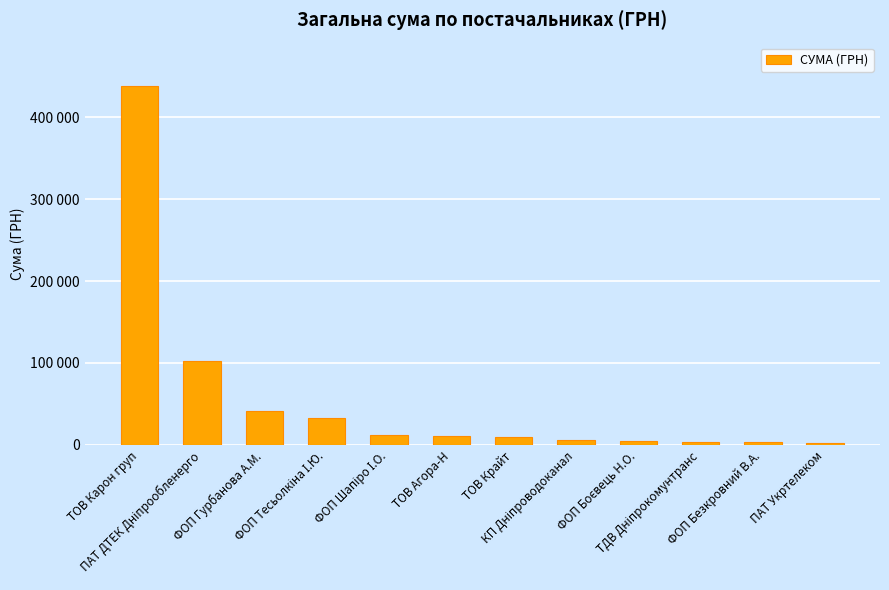

Rank the categories by value from highest to lowest.

ТОВ Карон груп, ПАТ ДТЕК Дніпрообленерго, ФОП Гурбанова А.М., ФОП Тесьолкіна І.Ю., ФОП Шапіро І.О., ТОВ Агора-Н, ТОВ Крайт, КП Дніпроводоканал, ФОП Боєвець Н.О., ТДВ Дніпрокомунтранс, ФОП Безкровний В.А., ПАТ Укртелеком